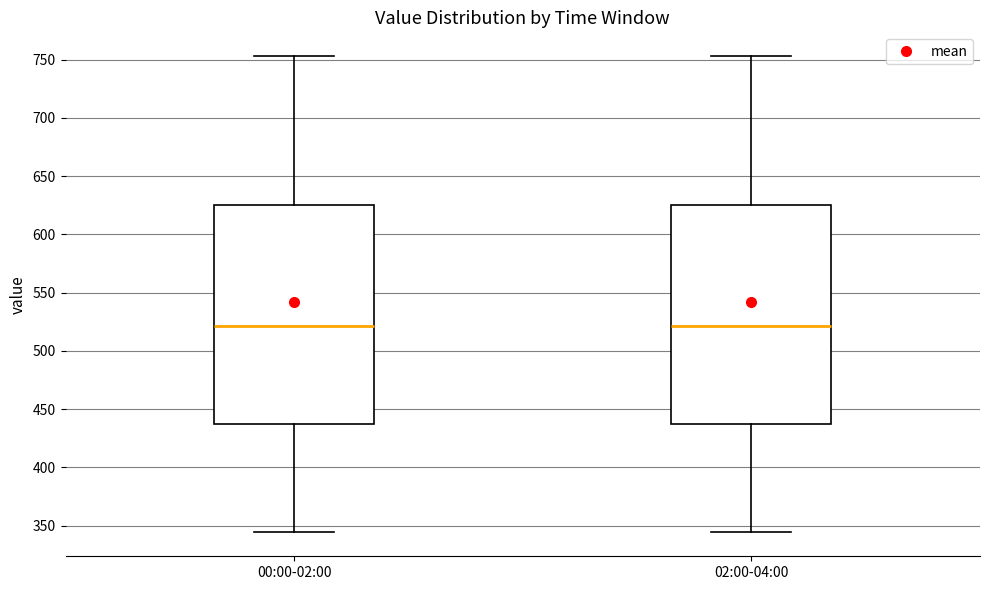

Reading left to right, transcribe this box plot: for each box, give where its median line is, the range the box spans, and where its two whiskers end, as read against the y-axis. The values are not printed on the chart, so give them approximately, as read against the axis.

00:00-02:00: median 520, box 435 to 625, whiskers 345 to 755
02:00-04:00: median 520, box 435 to 625, whiskers 345 to 755